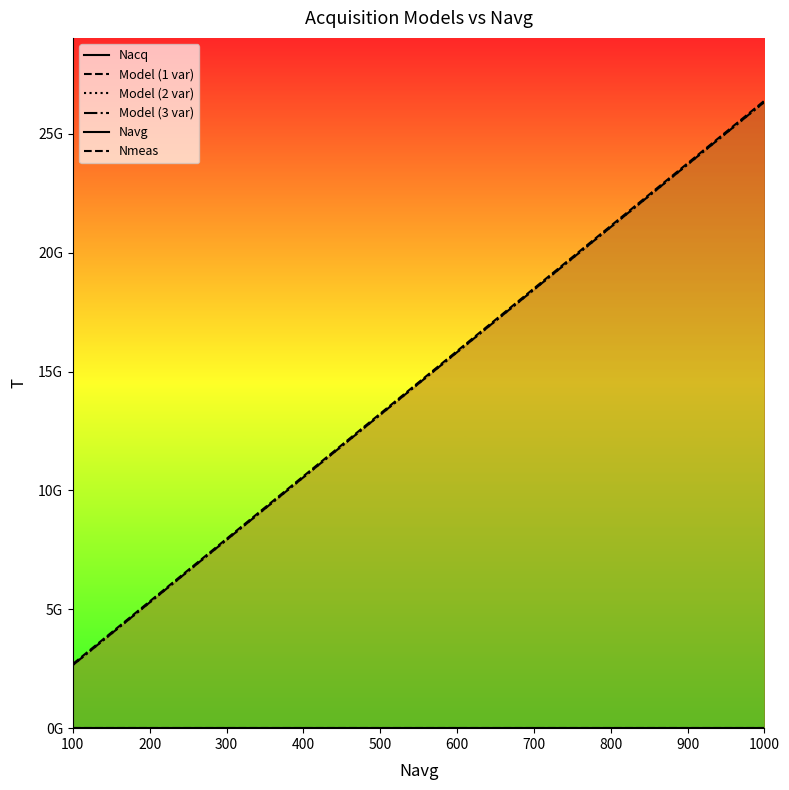

What is the spread (max minus min) of values at 300?

7965733791.5